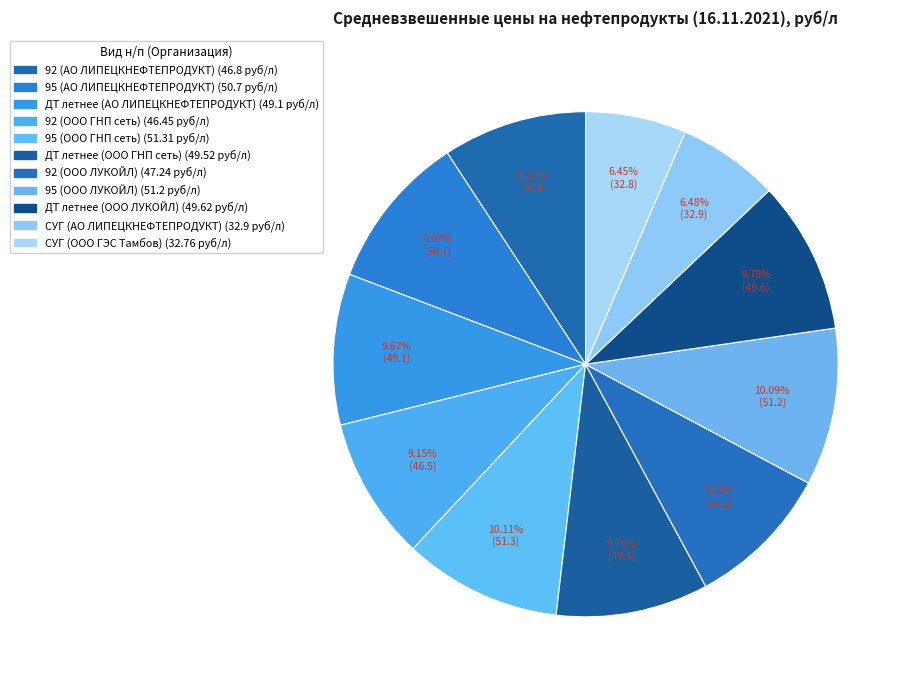

Count the number of slices in the pie.

11